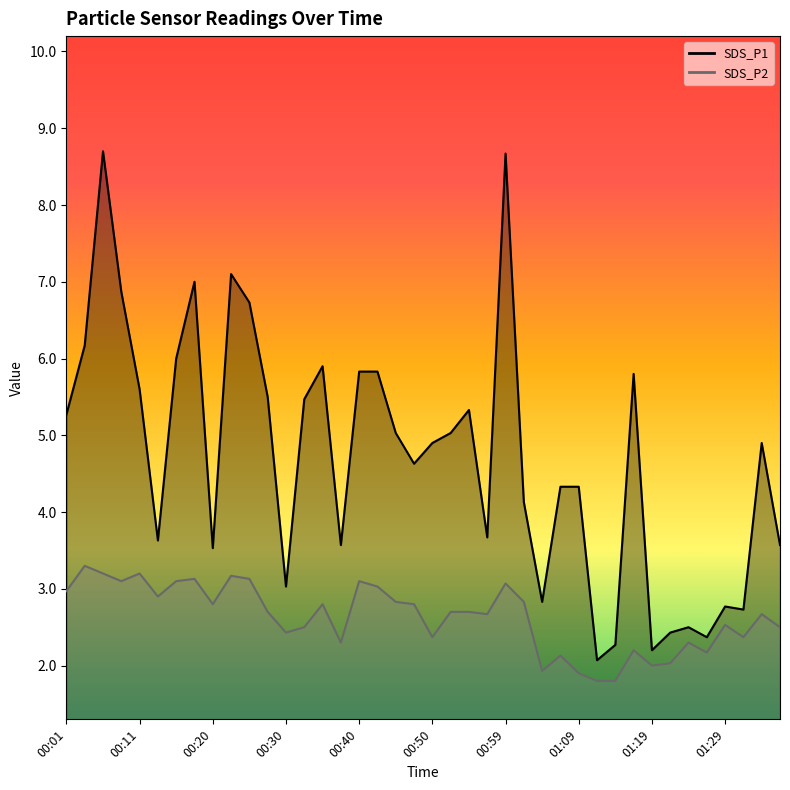

Is it true that SDS_P1 line equals 1.4 at 15?

False